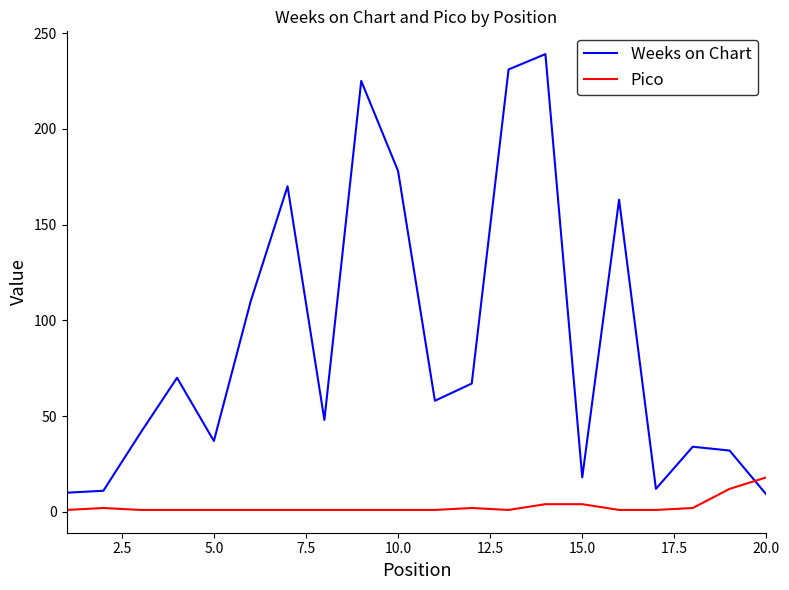

List the series in order of their overall mean, highest first.

Weeks on Chart, Pico